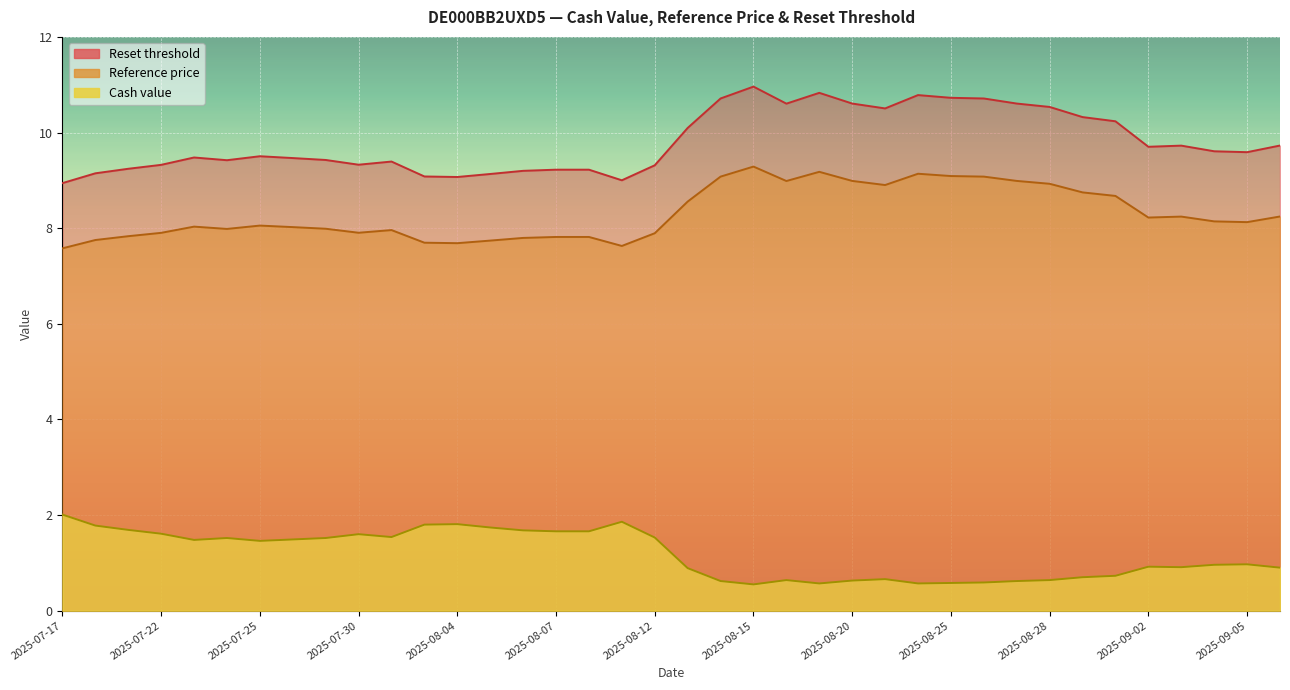

Where is the first local maximum for Reset threshold?

2025-07-23